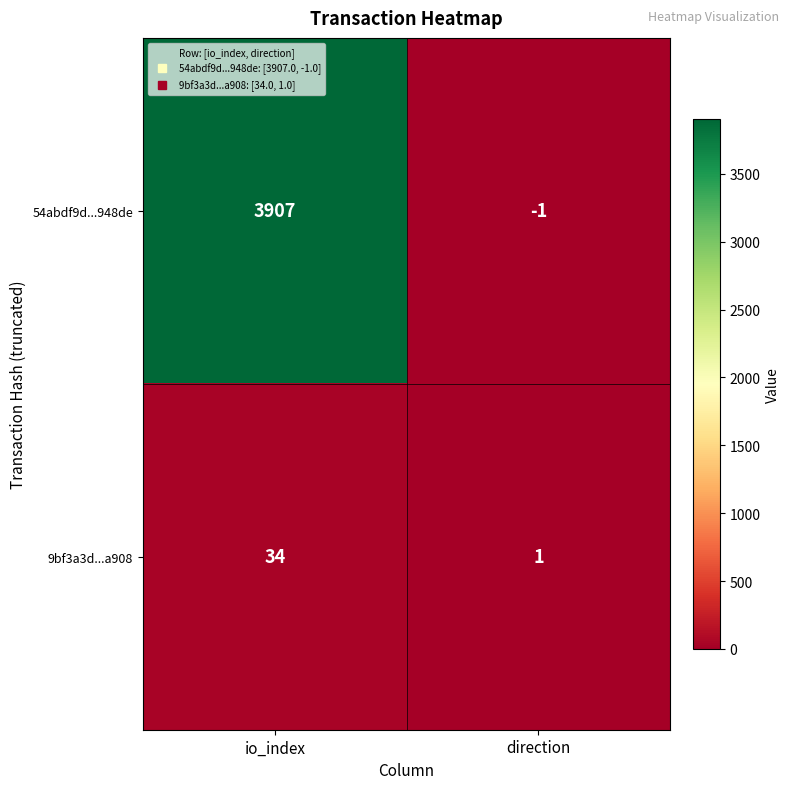

Reading left to right, transcribe all the data shown in this chart.

54abdf9d...948de: 3907	-1
9bf3a3d...a908: 34	1